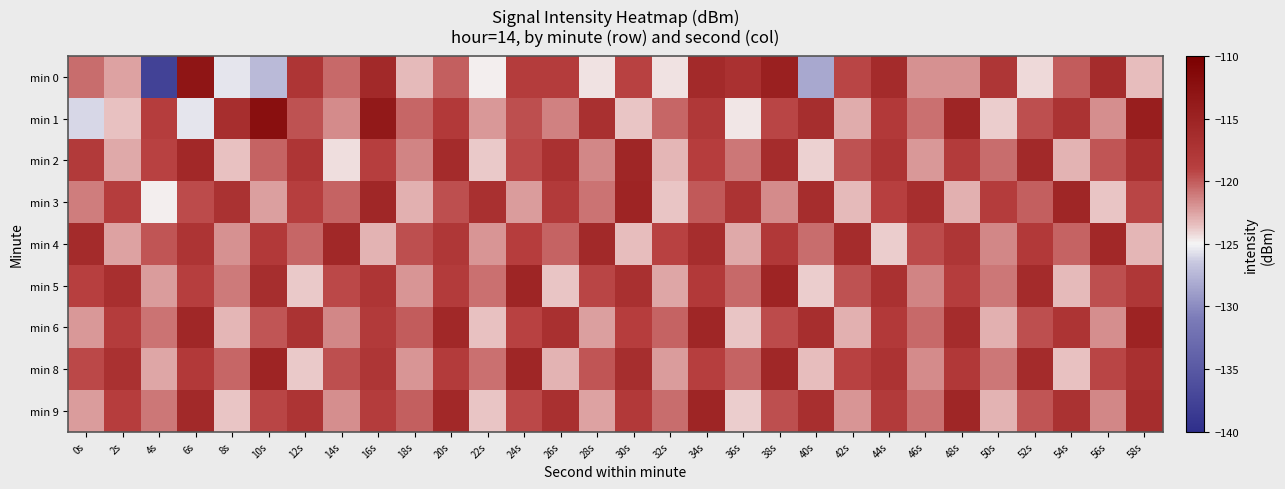

Reading left to right, list all the values displayed in this chart.

min 0: 0s=-120.6	2s=-122.5	4s=-137.6	6s=-113.2	8s=-125.5	10s=-127.3	12s=-117.5	14s=-120.5	16s=-115.9	18s=-123.3	20s=-120.1	22s=-124.8	24s=-118.5	26s=-118.5	28s=-124.4	30s=-119.1	32s=-124.4	34s=-116.1	36s=-116.9	38s=-114.6	40s=-128.4	42s=-119.2	44s=-116.1	46s=-121.9	48s=-121.8	50s=-117.7	52s=-124.2	54s=-120.0	56s=-116.2	58s=-123.4
min 1: 0s=-126.0	2s=-123.6	4s=-118.7	6s=-125.6	8s=-116.6	10s=-112.2	12s=-119.7	14s=-121.6	16s=-113.6	18s=-120.4	20s=-118.2	22s=-122.1	24s=-119.5	26s=-121.3	28s=-116.8	30s=-123.7	32s=-120.4	34s=-117.9	36s=-124.6	38s=-119.2	40s=-116.5	42s=-122.8	44s=-118.1	46s=-120.7	48s=-115.3	50s=-123.9	52s=-119.6	54s=-117.2	56s=-121.8	58s=-114.4
min 2: 0s=-118.3	2s=-122.7	4s=-119.1	6s=-115.8	8s=-123.5	10s=-120.2	12s=-117.6	14s=-124.3	16s=-118.9	18s=-121.4	20s=-116.1	22s=-123.8	24s=-119.3	26s=-117.0	28s=-121.6	30s=-115.5	32s=-123.2	34s=-118.7	36s=-120.9	38s=-116.3	40s=-124.0	42s=-119.7	44s=-117.4	46s=-122.1	48s=-118.4	50s=-120.6	52s=-115.9	54s=-123.1	56s=-119.8	58s=-116.7
min 3: 0s=-121.2	2s=-118.6	4s=-124.8	6s=-119.4	8s=-117.1	10s=-122.4	12s=-118.8	14s=-120.3	16s=-115.6	18s=-123.0	20s=-119.5	22s=-116.8	24s=-122.2	26s=-118.3	28s=-120.8	30s=-115.2	32s=-123.6	34s=-119.9	36s=-117.3	38s=-121.7	40s=-116.4	42s=-123.3	44s=-119.0	46s=-116.6	48s=-122.9	50s=-118.5	52s=-120.1	54s=-115.4	56s=-123.7	58s=-119.2
min 4: 0s=-116.2	2s=-122.5	4s=-119.8	6s=-117.5	8s=-121.9	10s=-118.2	12s=-120.4	14s=-115.7	16s=-123.1	18s=-119.6	20s=-117.8	22s=-122.0	24s=-118.7	26s=-120.2	28s=-115.9	30s=-123.4	32s=-119.1	34s=-116.4	36s=-122.7	38s=-118.0	40s=-120.6	42s=-116.3	44s=-123.9	46s=-119.4	48s=-117.7	50s=-121.5	52s=-118.1	54s=-120.3	56s=-115.8	58s=-123.2
min 5: 0s=-119.0	2s=-116.7	4s=-122.3	6s=-118.9	8s=-121.1	10s=-116.5	12s=-123.8	14s=-119.3	16s=-117.6	18s=-122.0	20s=-118.4	22s=-120.7	24s=-115.3	26s=-123.6	28s=-119.2	30s=-116.9	32s=-122.6	34s=-118.1	36s=-120.5	38s=-115.2	40s=-123.9	42s=-119.7	44s=-117.0	46s=-121.4	48s=-118.6	50s=-120.9	52s=-116.1	54s=-123.3	56s=-119.5	58s=-117.8
min 6: 0s=-122.1	2s=-118.5	4s=-120.8	6s=-115.6	8s=-123.2	10s=-119.8	12s=-117.2	14s=-121.6	16s=-118.3	18s=-120.0	20s=-115.7	22s=-123.5	24s=-119.1	26s=-116.8	28s=-122.4	30s=-118.7	32s=-120.2	34s=-115.5	36s=-123.7	38s=-119.4	40s=-116.6	42s=-122.9	44s=-118.2	46s=-120.5	48s=-116.3	50s=-123.0	52s=-119.6	54s=-117.4	56s=-121.8	58s=-115.1
min 8: 0s=-119.3	2s=-117.0	4s=-122.6	6s=-118.1	8s=-120.4	10s=-115.2	12s=-123.8	14s=-119.5	16s=-117.7	18s=-122.0	20s=-118.4	22s=-120.7	24s=-115.4	26s=-123.1	28s=-119.8	30s=-116.5	32s=-122.2	34s=-118.9	36s=-120.3	38s=-115.6	40s=-123.4	42s=-119.1	44s=-117.3	46s=-121.7	48s=-118.0	50s=-120.9	52s=-116.2	54s=-123.5	56s=-119.2	58s=-116.8
min 9: 0s=-122.3	2s=-118.7	4s=-121.0	6s=-115.9	8s=-123.6	10s=-119.2	12s=-117.4	14s=-121.8	16s=-118.5	18s=-120.1	20s=-115.8	22s=-123.7	24s=-119.3	26s=-116.9	28s=-122.5	30s=-118.2	32s=-120.6	34s=-115.3	36s=-123.9	38s=-119.6	40s=-116.7	42s=-122.0	44s=-118.3	46s=-120.7	48s=-115.4	50s=-123.1	52s=-119.8	54s=-117.1	56s=-121.5	58s=-116.4